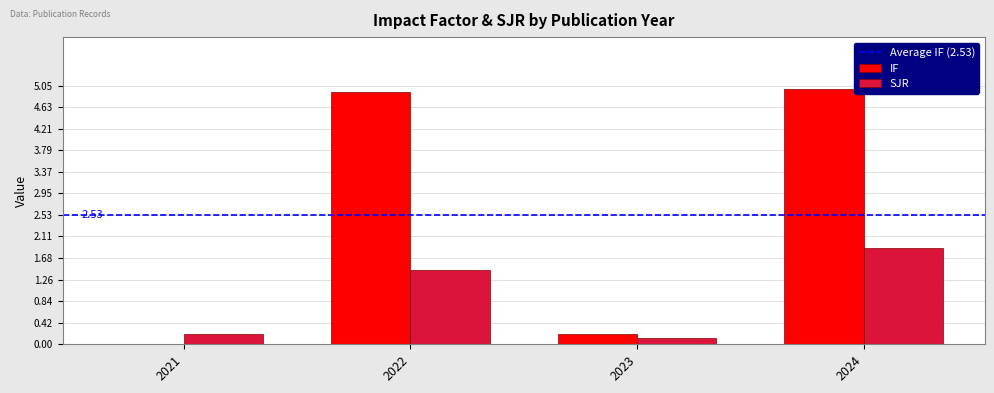

Count the number of categories in the chart.

4